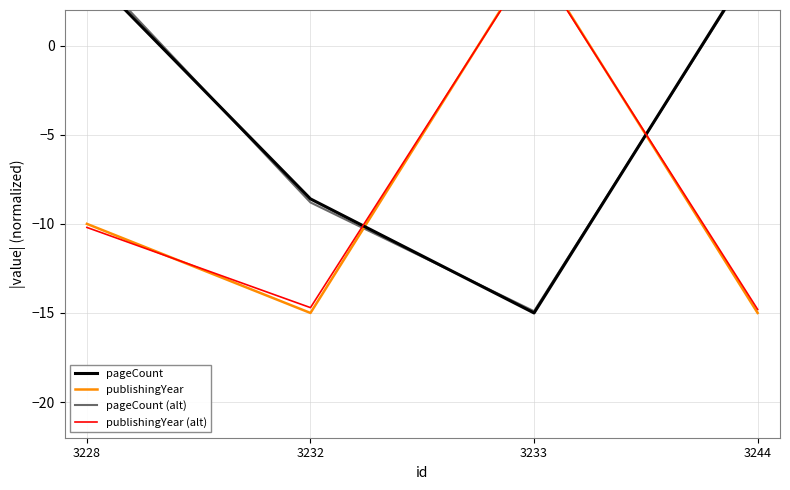

True or false: publishingYear and publishingYear (alt) cross at least once.

True